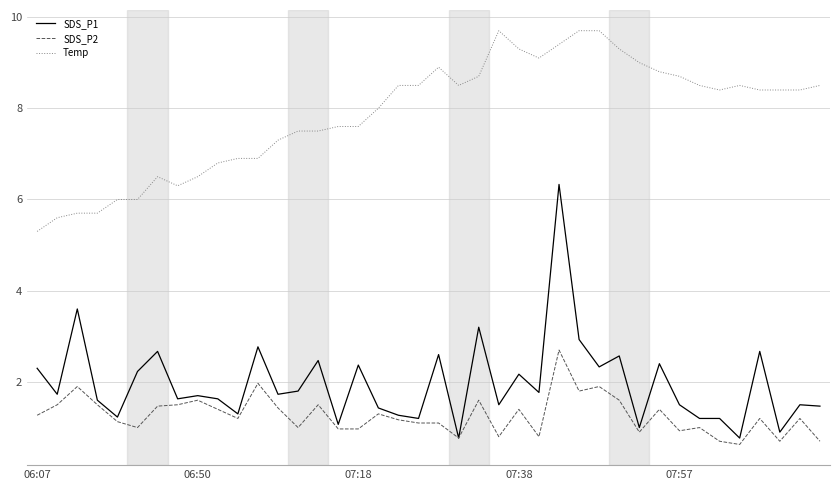

What is the lowest value of the Temp series?

5.3